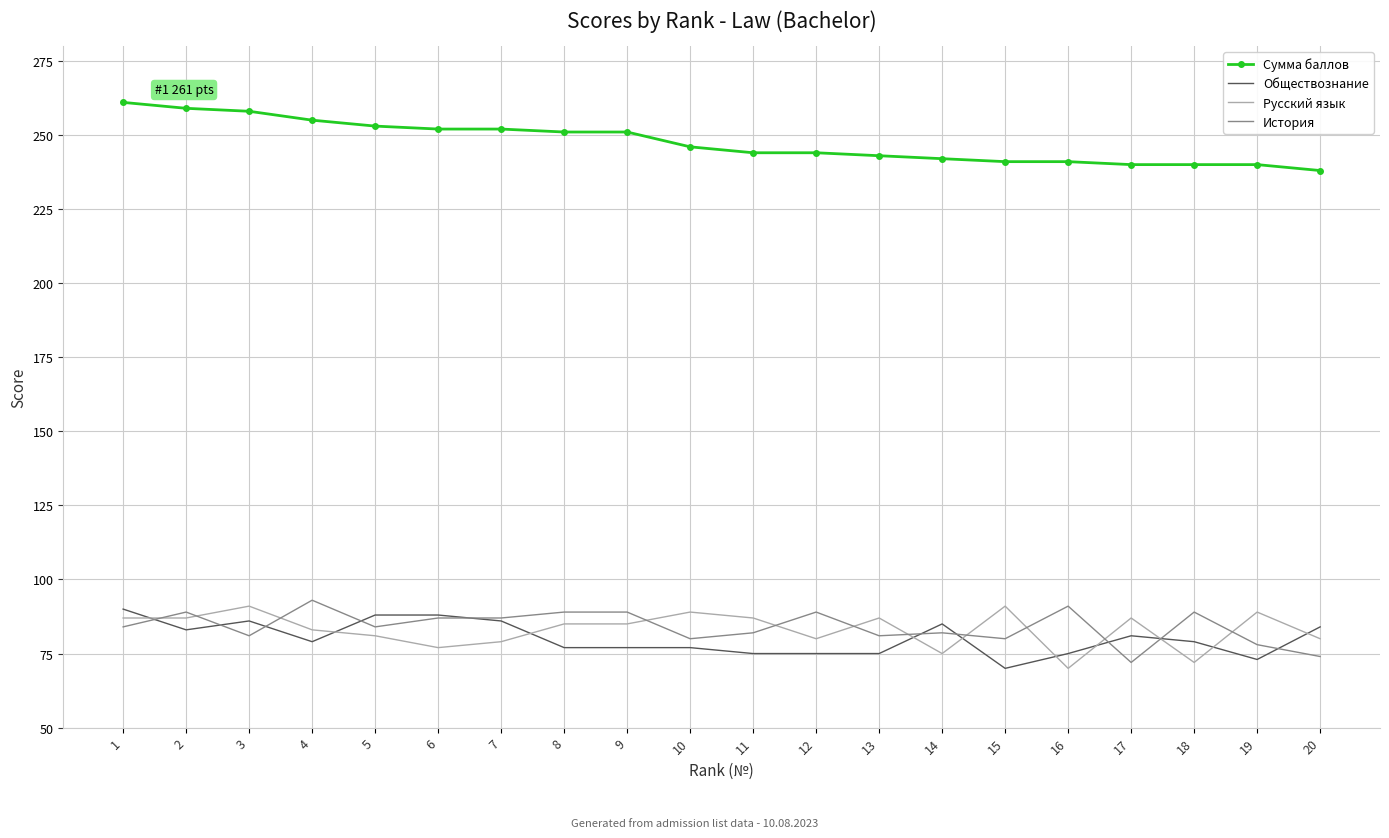

Reading right to left, what are all the values shown in this chart?

Сумма баллов: 238	240	240	240	241	241	242	243	244	244	246	251	251	252	252	253	255	258	259	261
Обществознание: 84	73	79	81	75	70	85	75	75	75	77	77	77	86	88	88	79	86	83	90
Русский язык: 80	89	72	87	70	91	75	87	80	87	89	85	85	79	77	81	83	91	87	87
История: 74	78	89	72	91	80	82	81	89	82	80	89	89	87	87	84	93	81	89	84